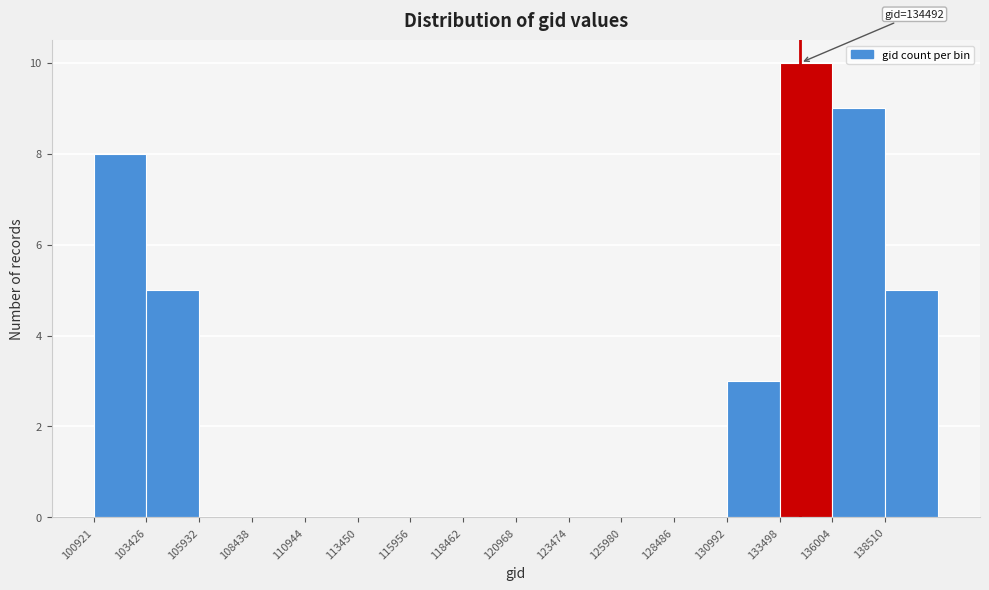

Which range on the x-axis has the tallest bar?

133500 to 136000